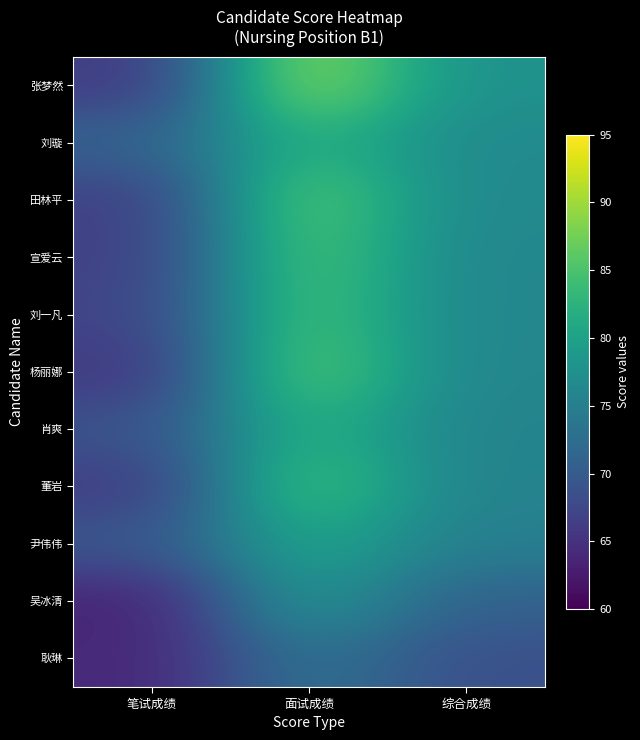

What is the smallest value displayed?

63.5